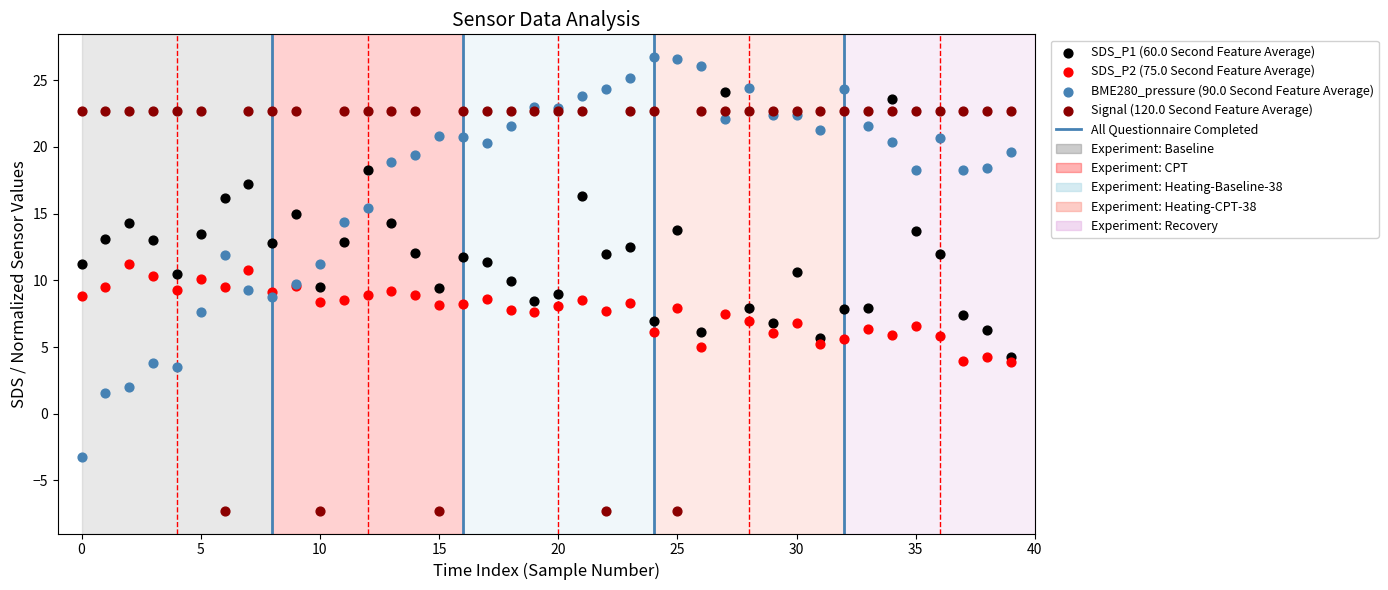

Which series reaches the maximum Y coordinate?

BME280_pressure (90.0 Second Feature Average)